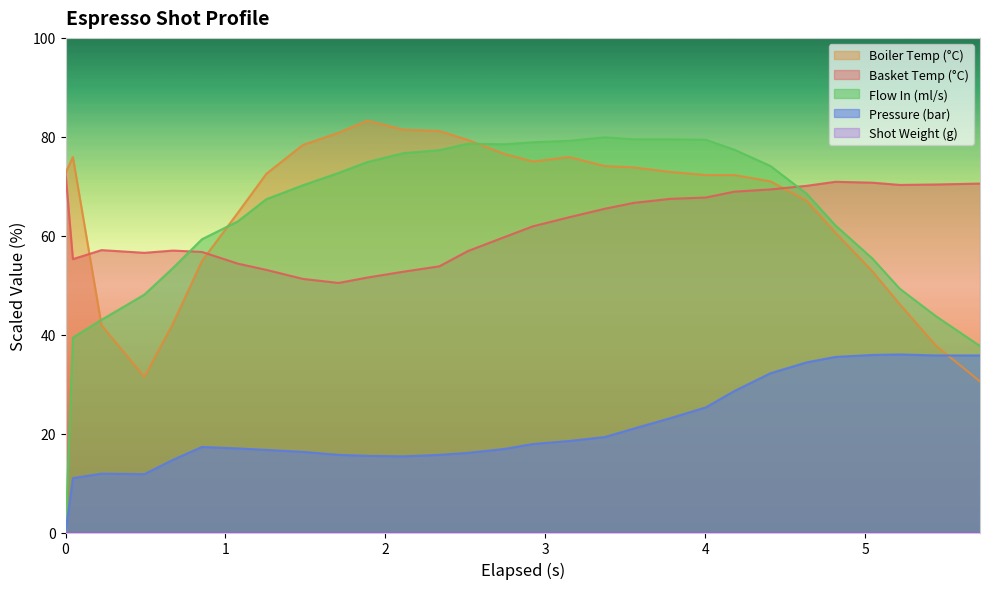

Which series has the widest spread of values?

Flow In (ml/s)